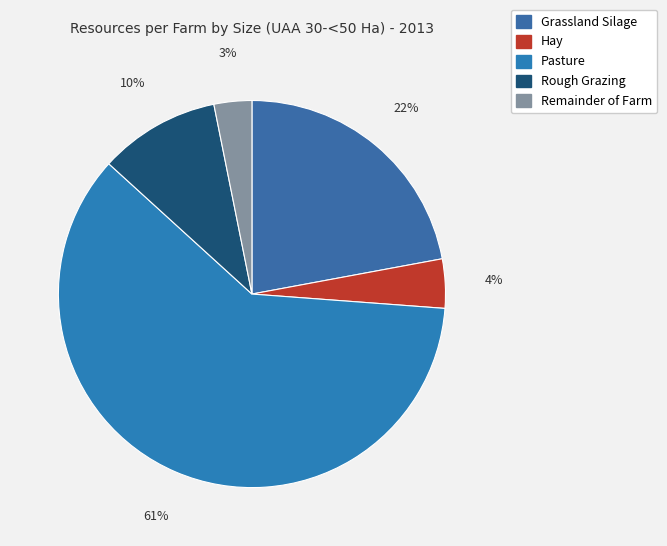

What is the ratio of the value at Hay to the value at Grassland Silage?

0.2